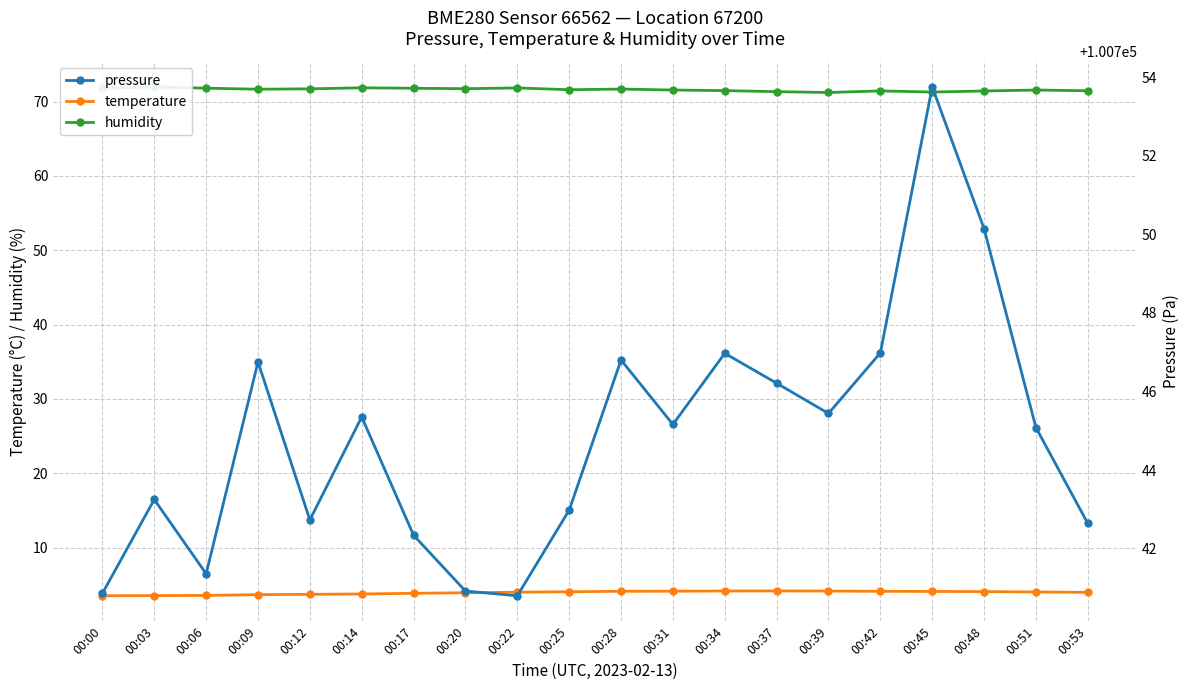

Is the value of humidity at 00:12 greater than the value of temperature at 00:17?

Yes